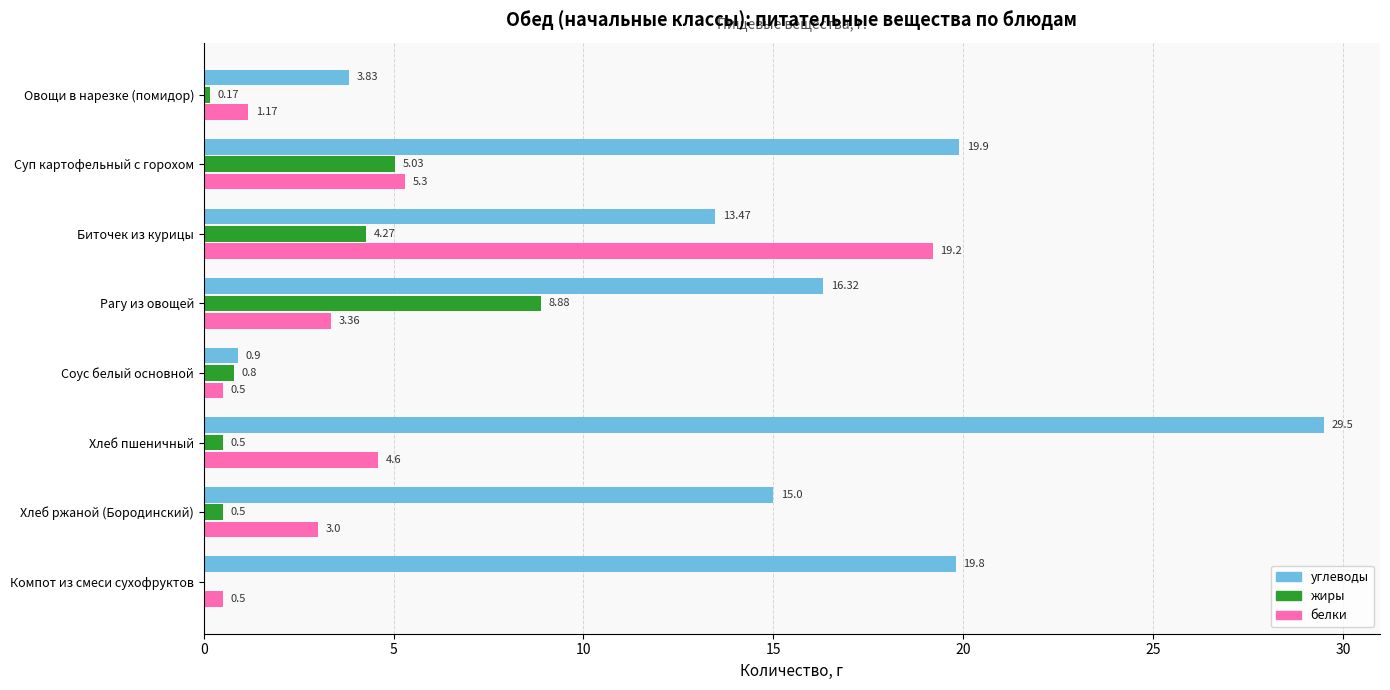

Which series has the largest total across all categories?

углеводы